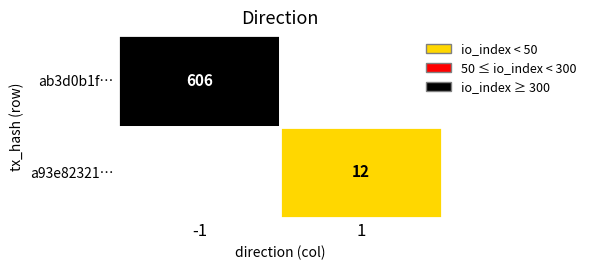

The ab3d0b1f6892cfb1d104379d74840d9b67302c1 series shows -1 at direction. True or false?

True